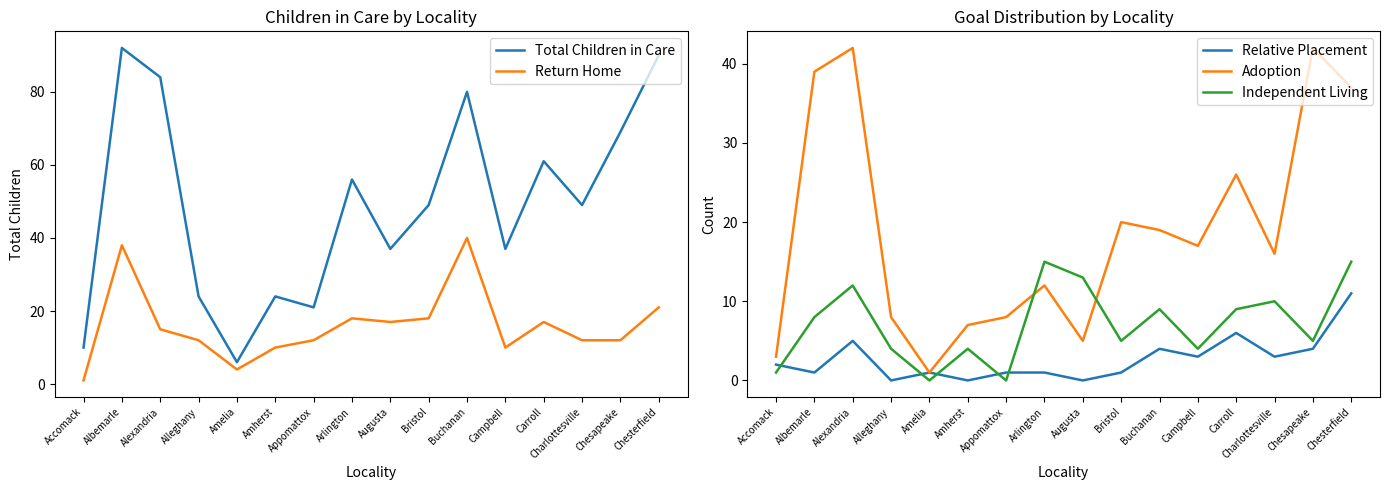

At how many categories does at least one series exceed 53?

7